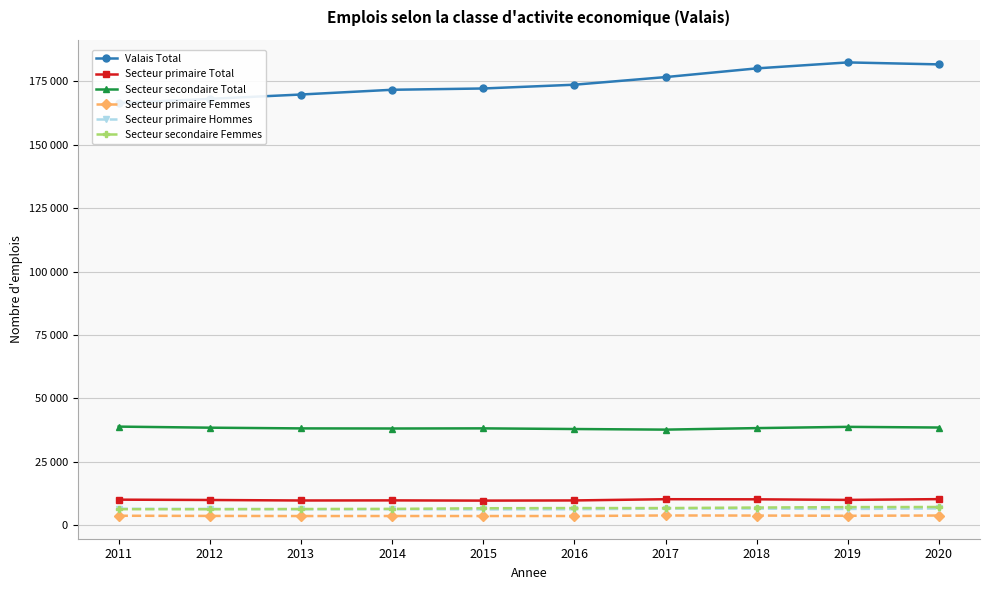

Where do Secteur secondaire Femmes and Secteur primaire Hommes first cross each other?

2012 and 2013